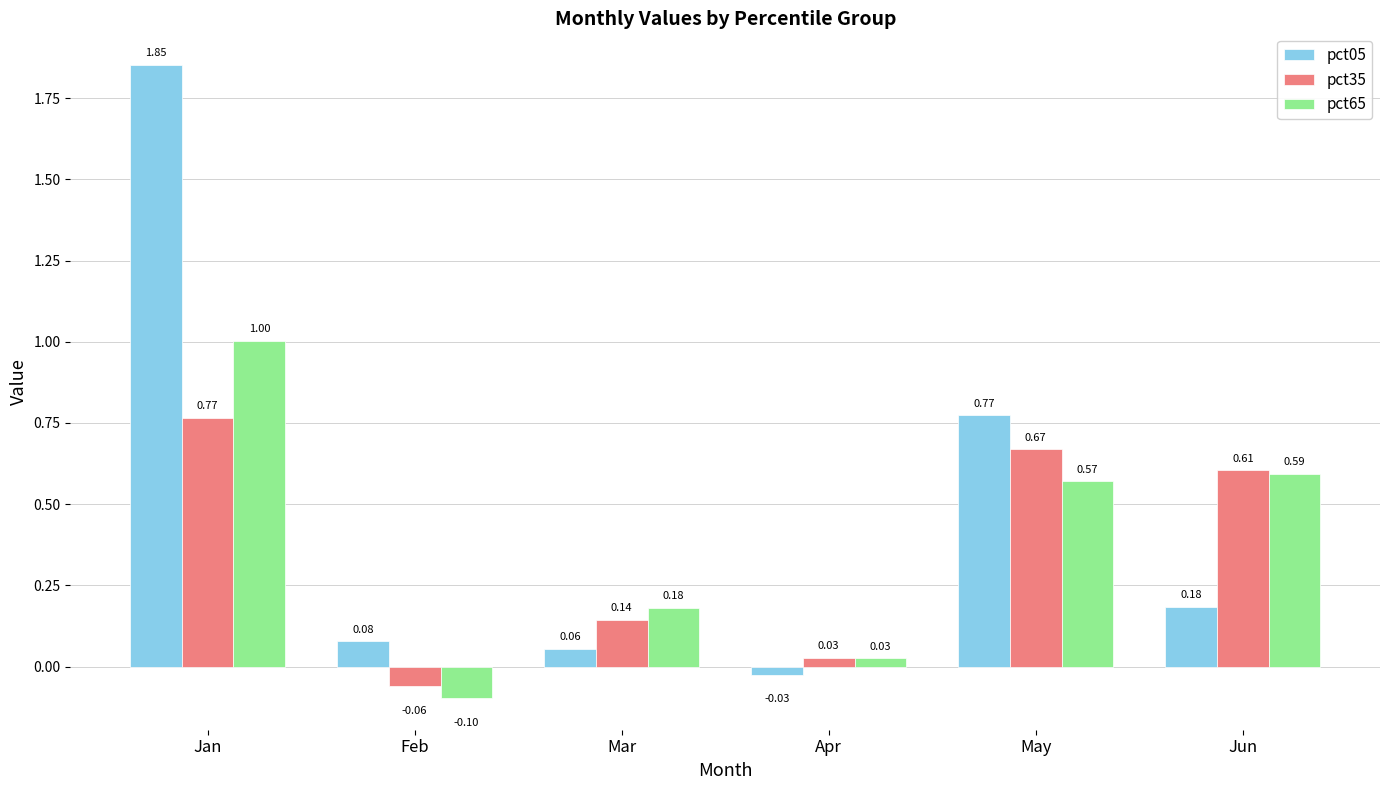

Rank the series by their average value, from highest to lowest.

pct05, pct65, pct35